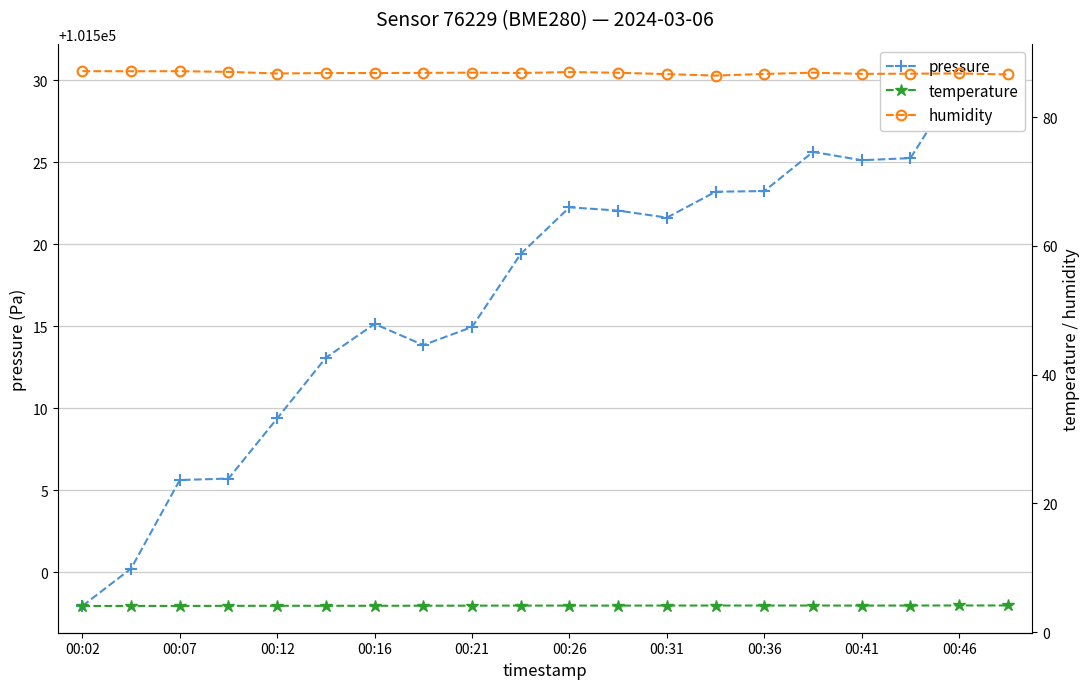

The temperature series shows 4.1 at 19. True or false?

True